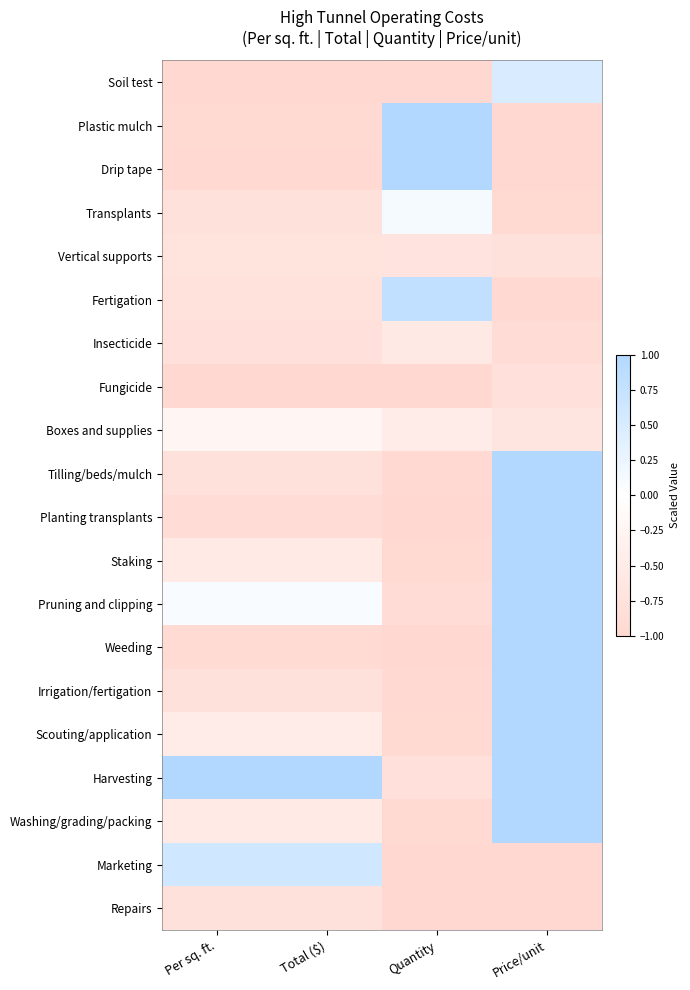

Rank the series at Quantity from lowest to highest value.

Repairs, Marketing, Soil test, Weeding, Planting transplants, Fungicide, Tilling/beds/mulch, Irrigation/fertigation, Staking, Washing/grading/packing, Scouting/application, Pruning and clipping, Harvesting, Vertical supports, Insecticide, Boxes and supplies, Transplants, Fertigation, Plastic mulch, Drip tape